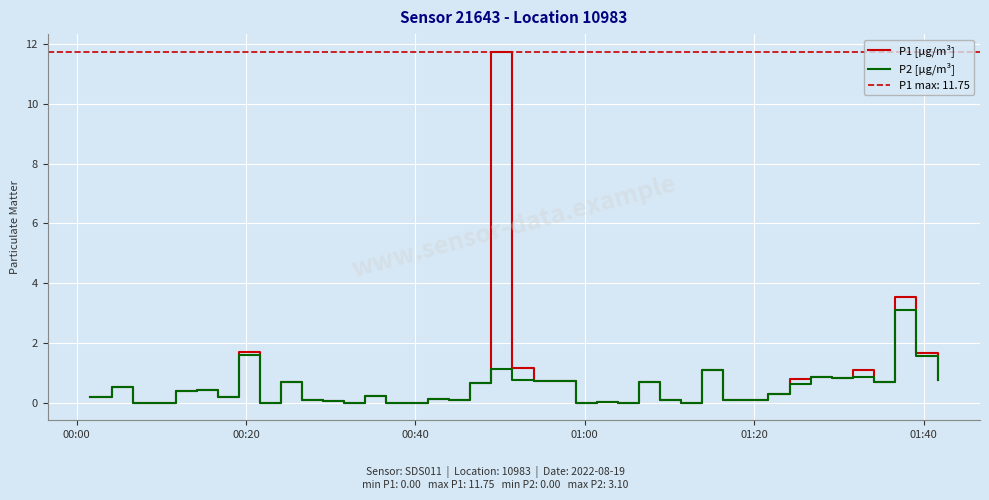

How many lines are shown in the chart?

2